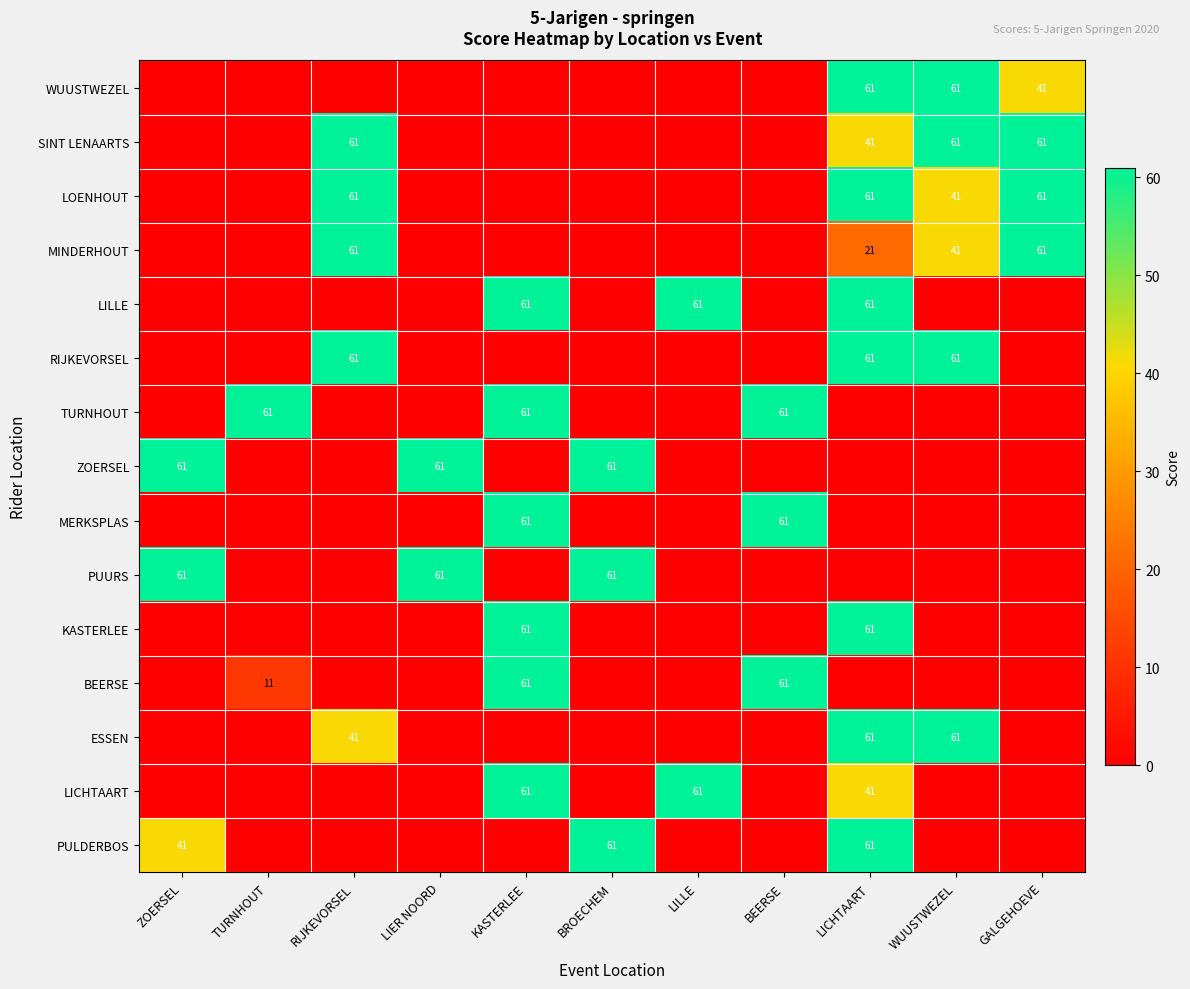

The LICHTAART series shows 16 at LILLE. True or false?

False